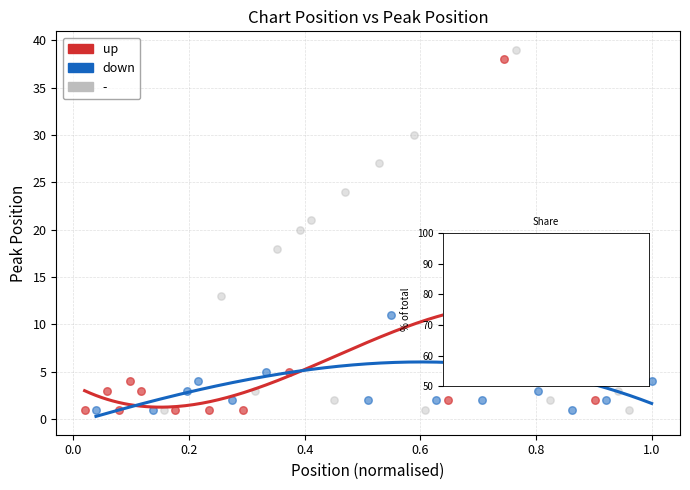

What are all the series names shown in the legend?

up, down, -